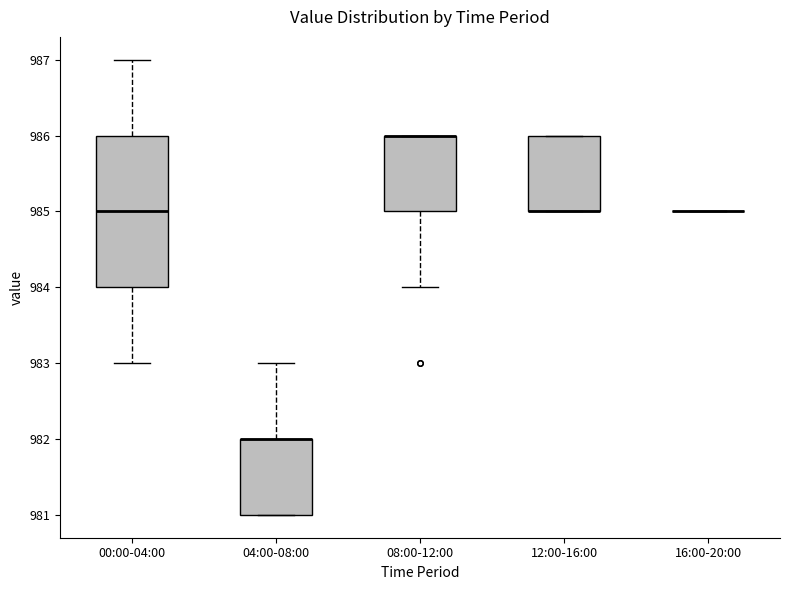

Where does the lower whisker of the box for 00:00-04:00 end on the y-axis? The values are not printed on the chart, so give them approximately, as read against the axis.

983